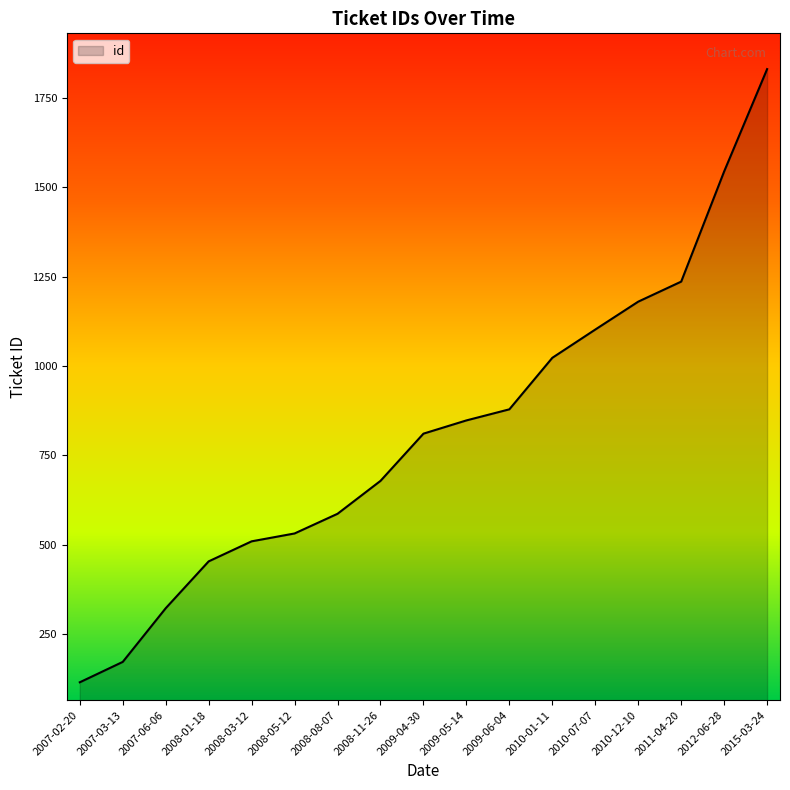

What is the greatest value displayed?

1830